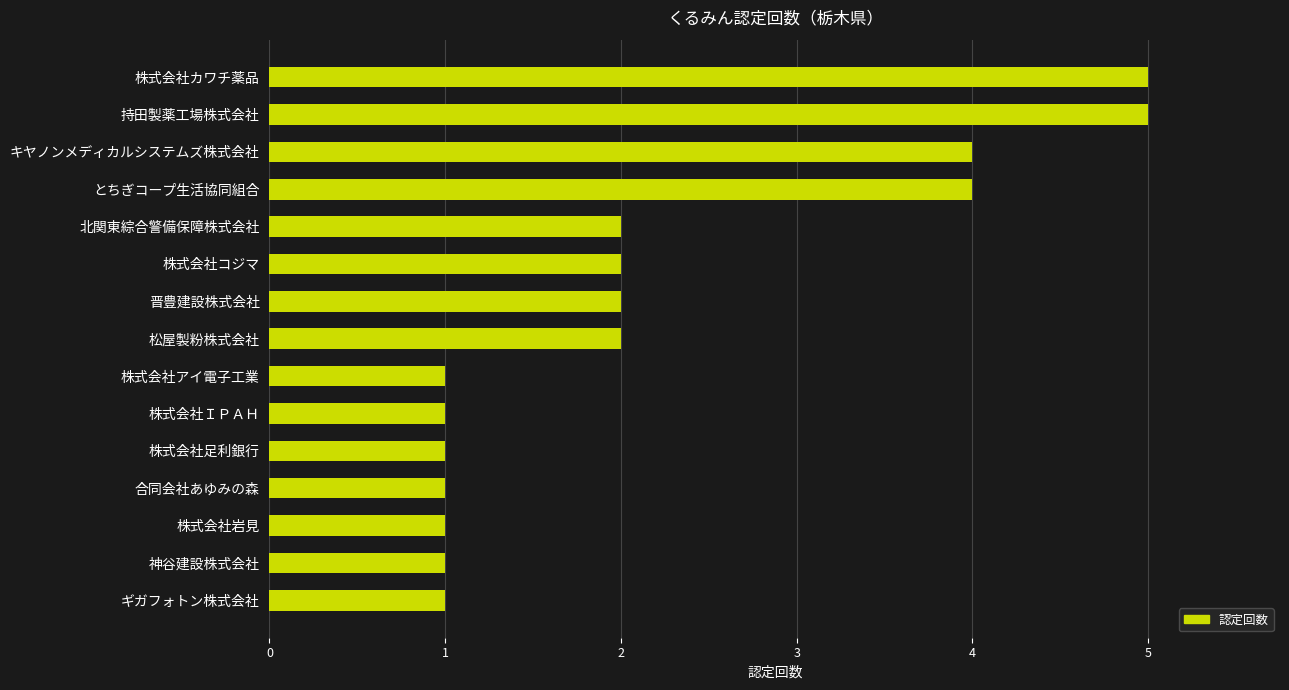

Are the bars grouped side by side (vs. stacked)?

No